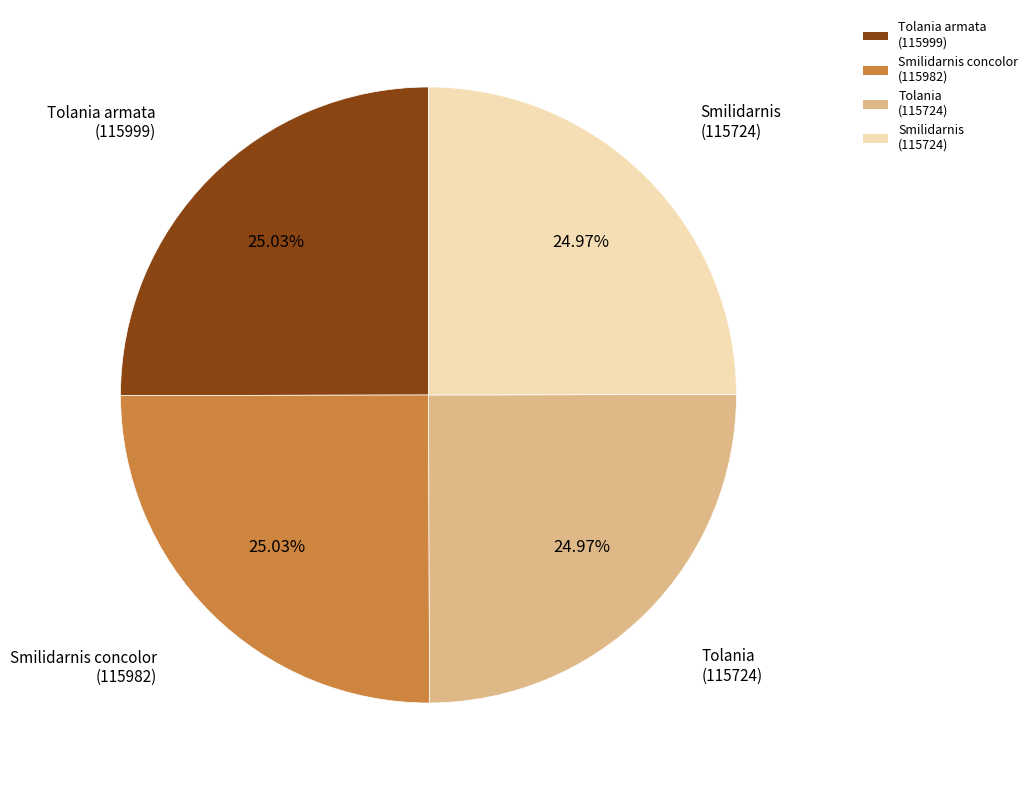

Approximately how many times larger is the value at Smilidarnis concolor (115982) compared to Tolania armata (115999)?

1.0